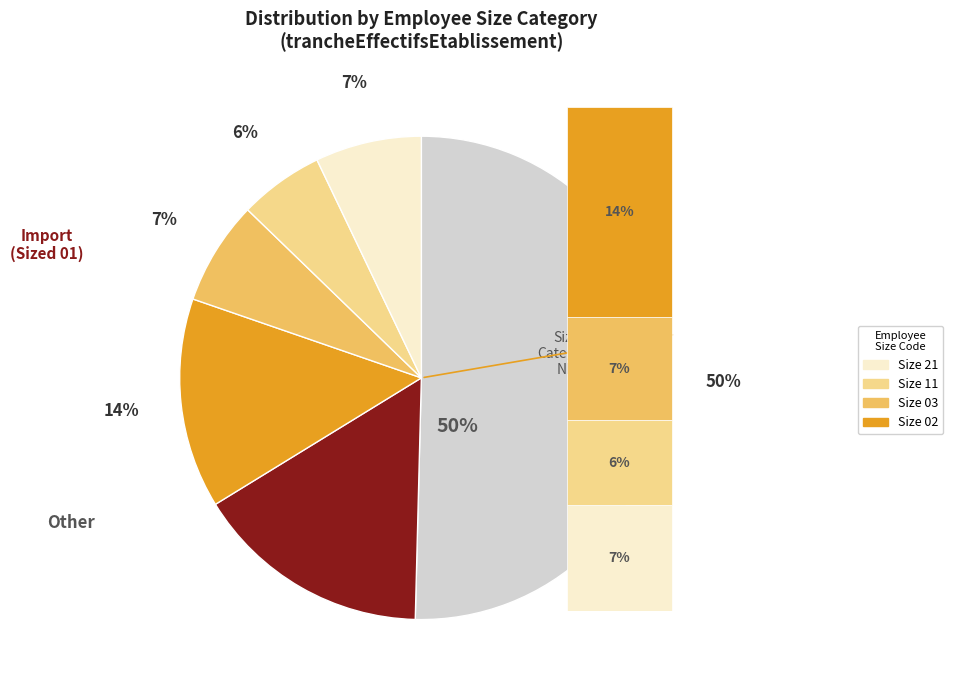

What is the total percentage of 02 and 11?

19.7%